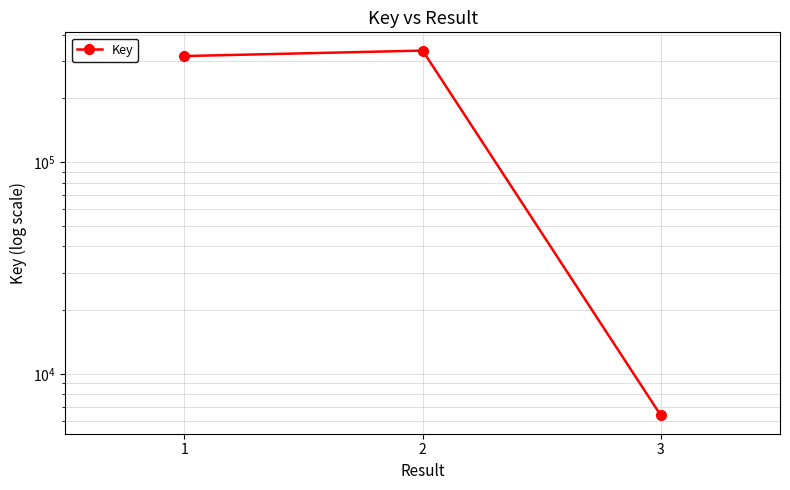

Which has a higher value, 2 or 3?

2